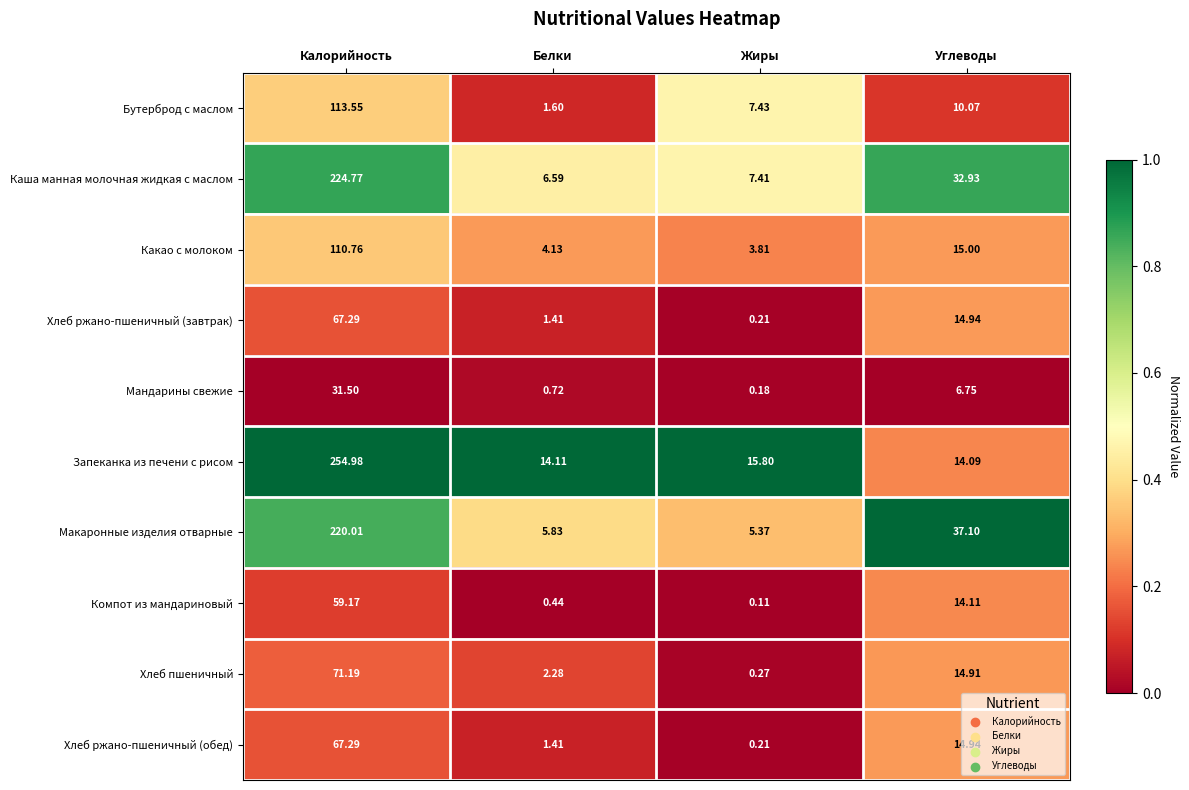

Where does the Бутерброд с маслом series first go above 10?

Калорийность